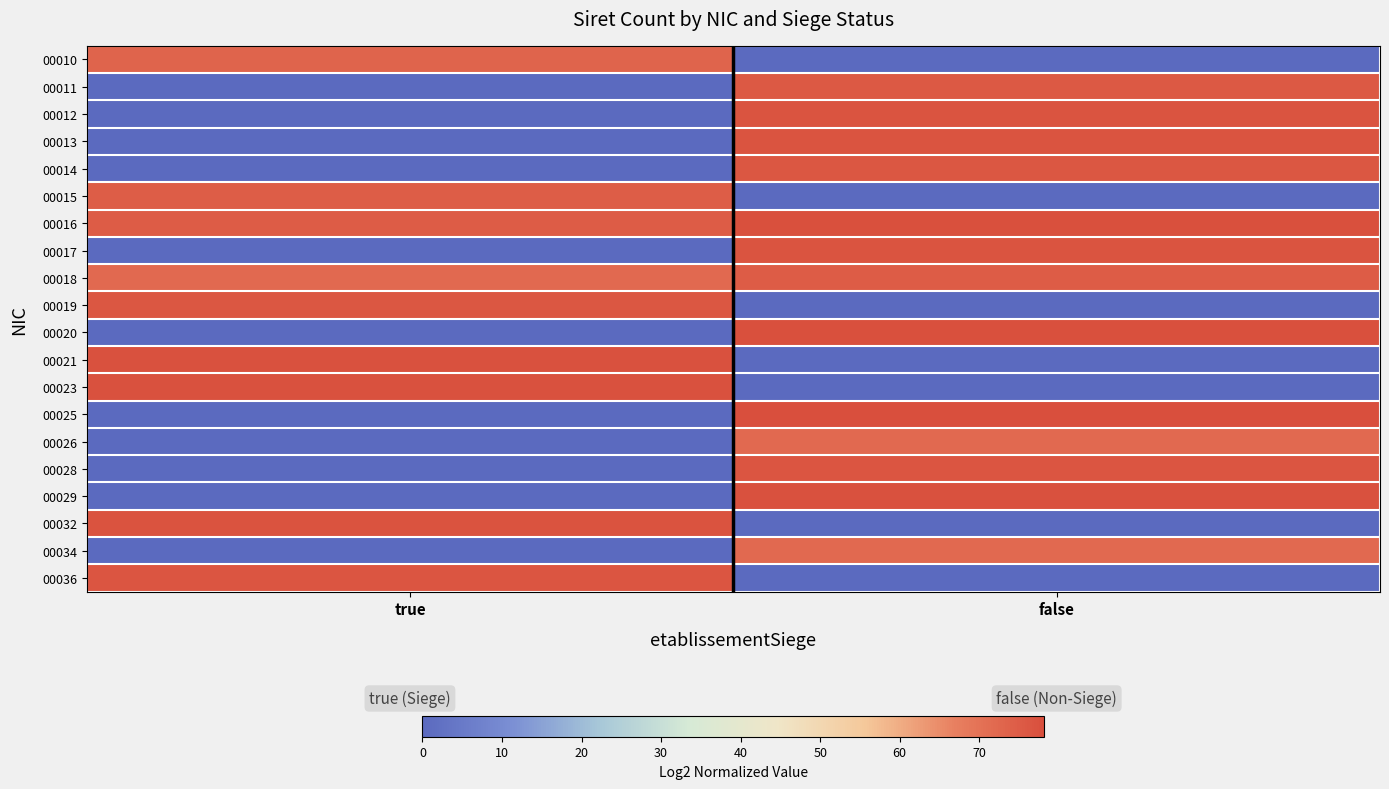

Between false and true, which is larger?

true